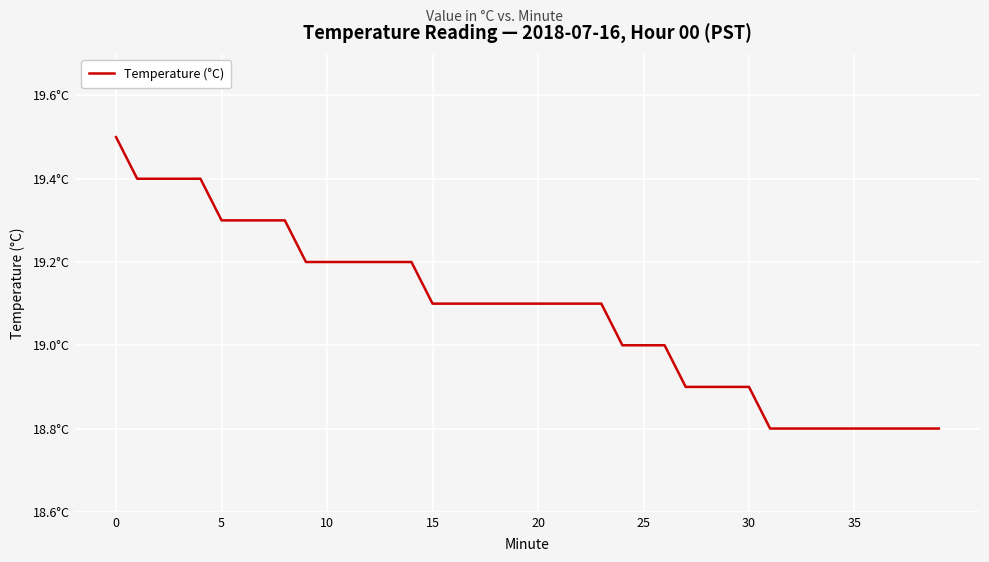

What is the value of the 10th point from the left?

19.2